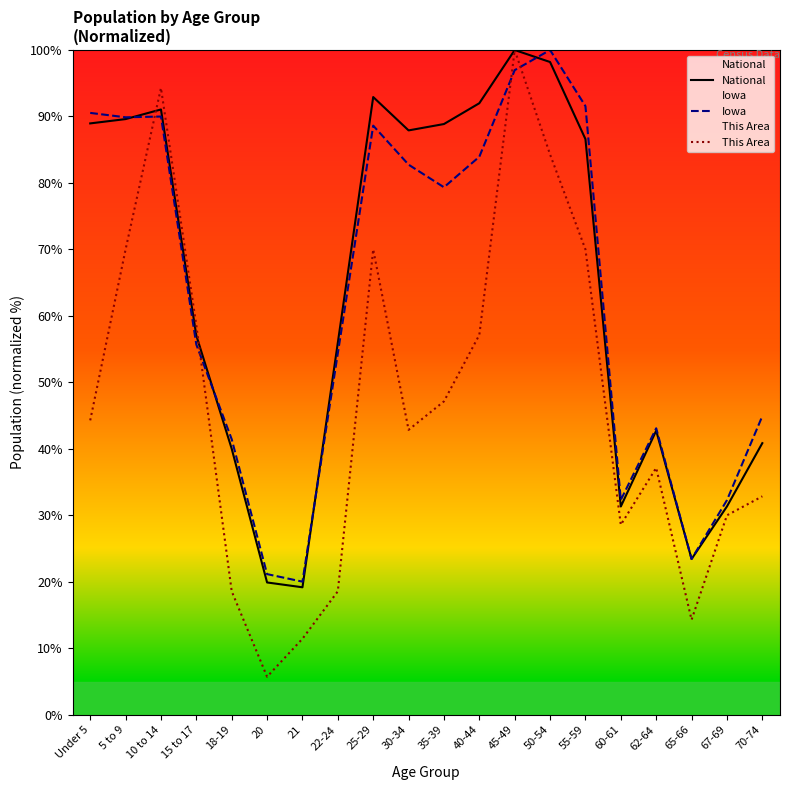

At which category does the chart reach its minimum across all series?

20